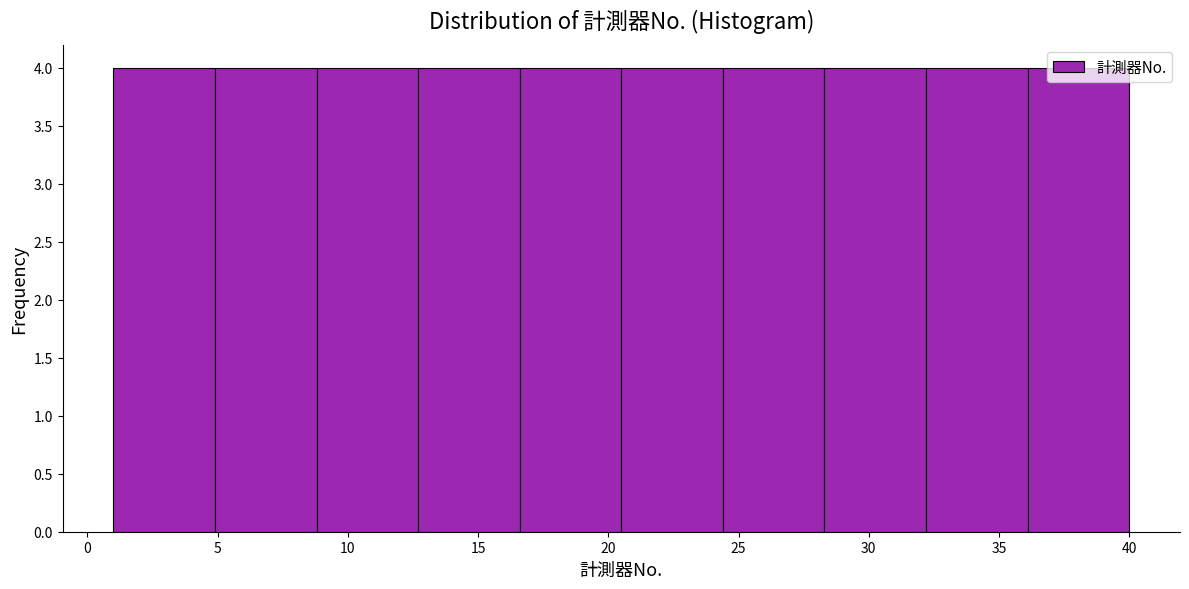

How tall is the bar that spans 8.8 to 12.7 on the x-axis? Neither the bar edges nor the heights are printed on the chart, so give them approximately, as read against the axes.

4